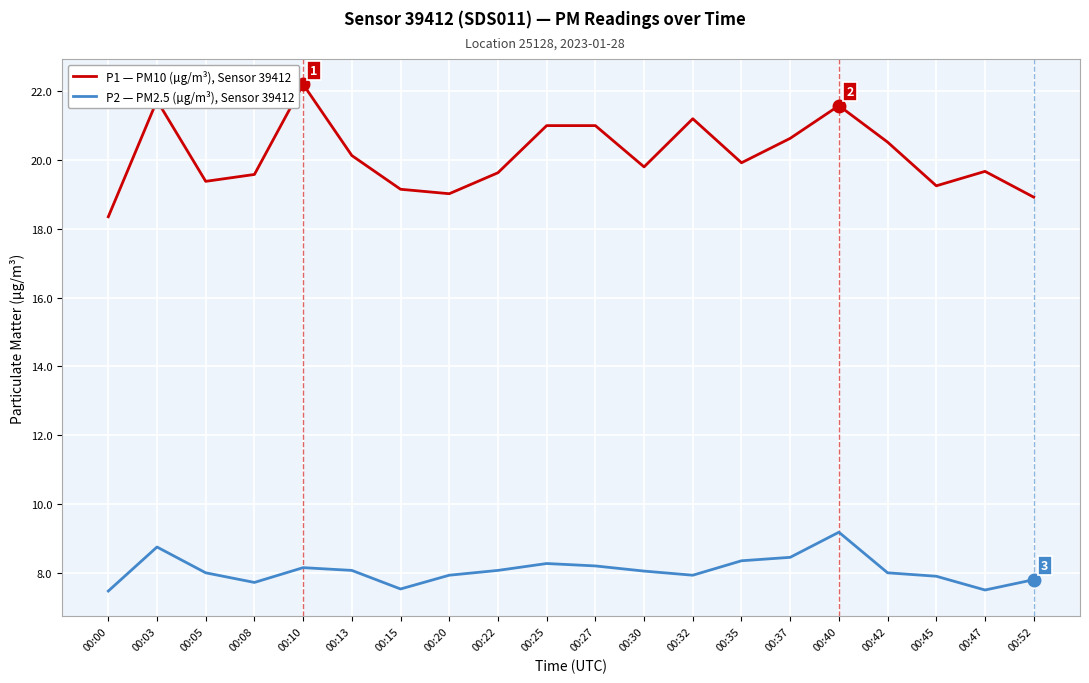

What is the highest value of the P2 — PM2.5 (µg/m³), Sensor 39412 series?

9.2